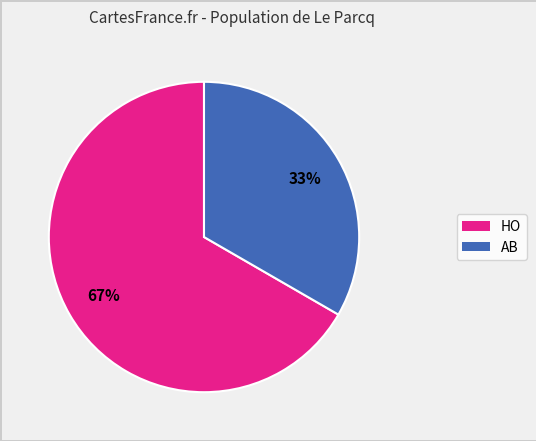

What percentage is the AB slice, to the nearest percent?

33%